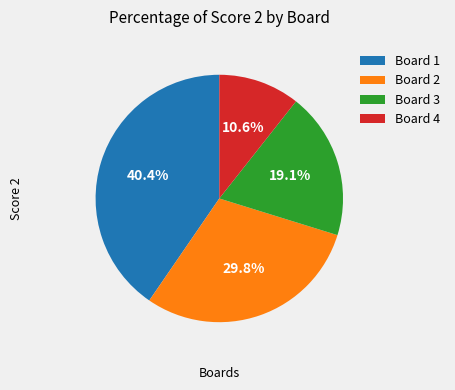

Rank the categories by value from lowest to highest.

Board 4, Board 3, Board 2, Board 1